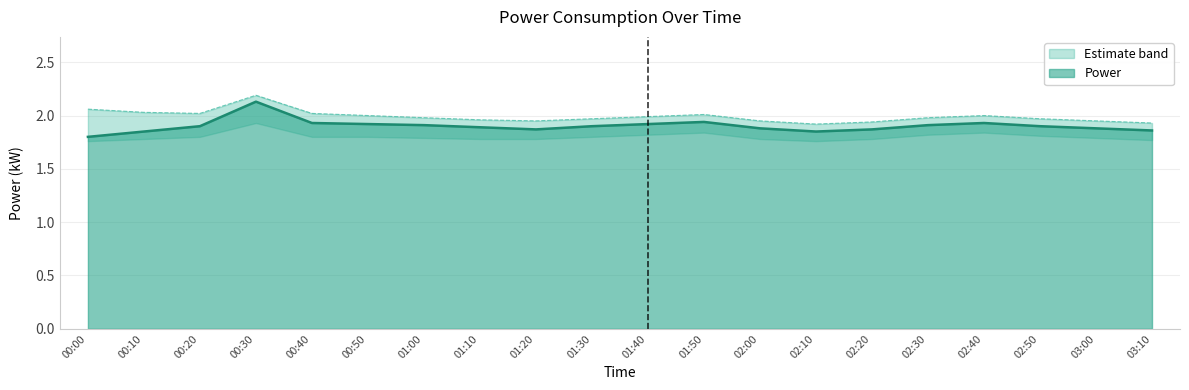

At which category does power_upper reach its first local peak?

00:30